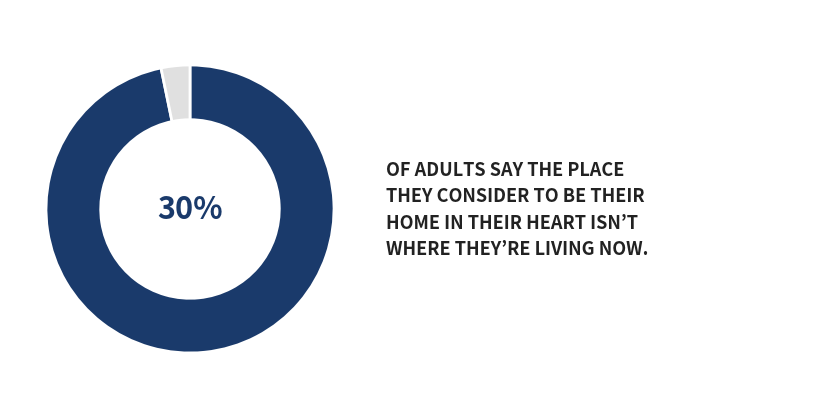

How many slices are in this pie chart?

2